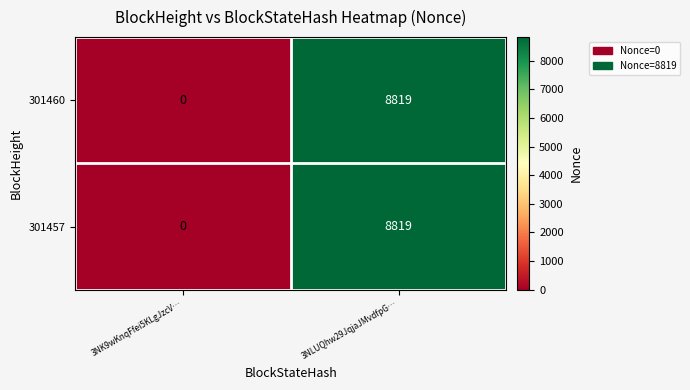

Rank the categories by 301457 value from highest to lowest.

3NLUQhw29JqjaJMvdfpG…, 3NK9wKnqFfei5KLgJzcV…